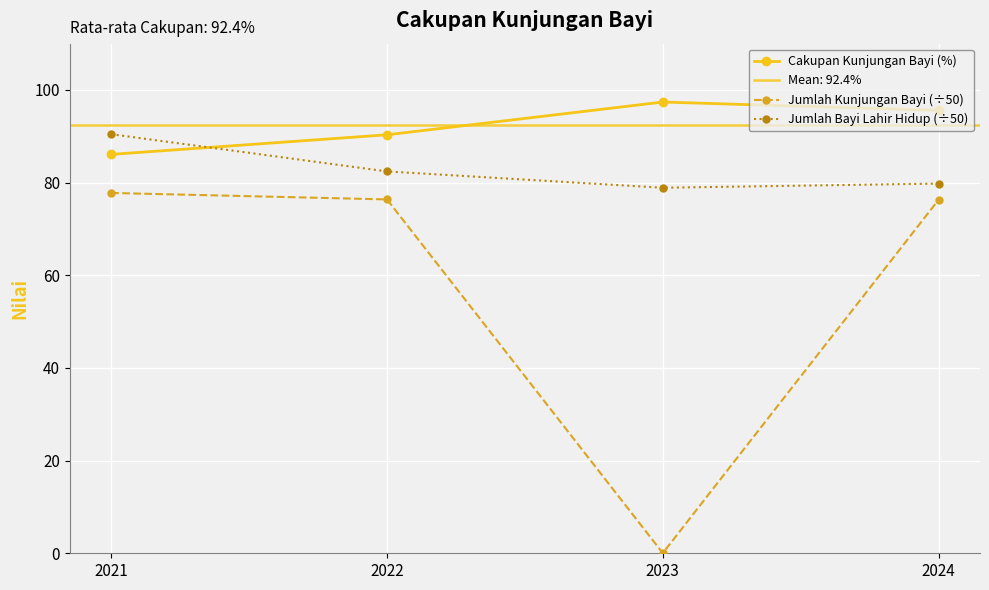

What is the spread (max minus min) of values at 2022?

14.0